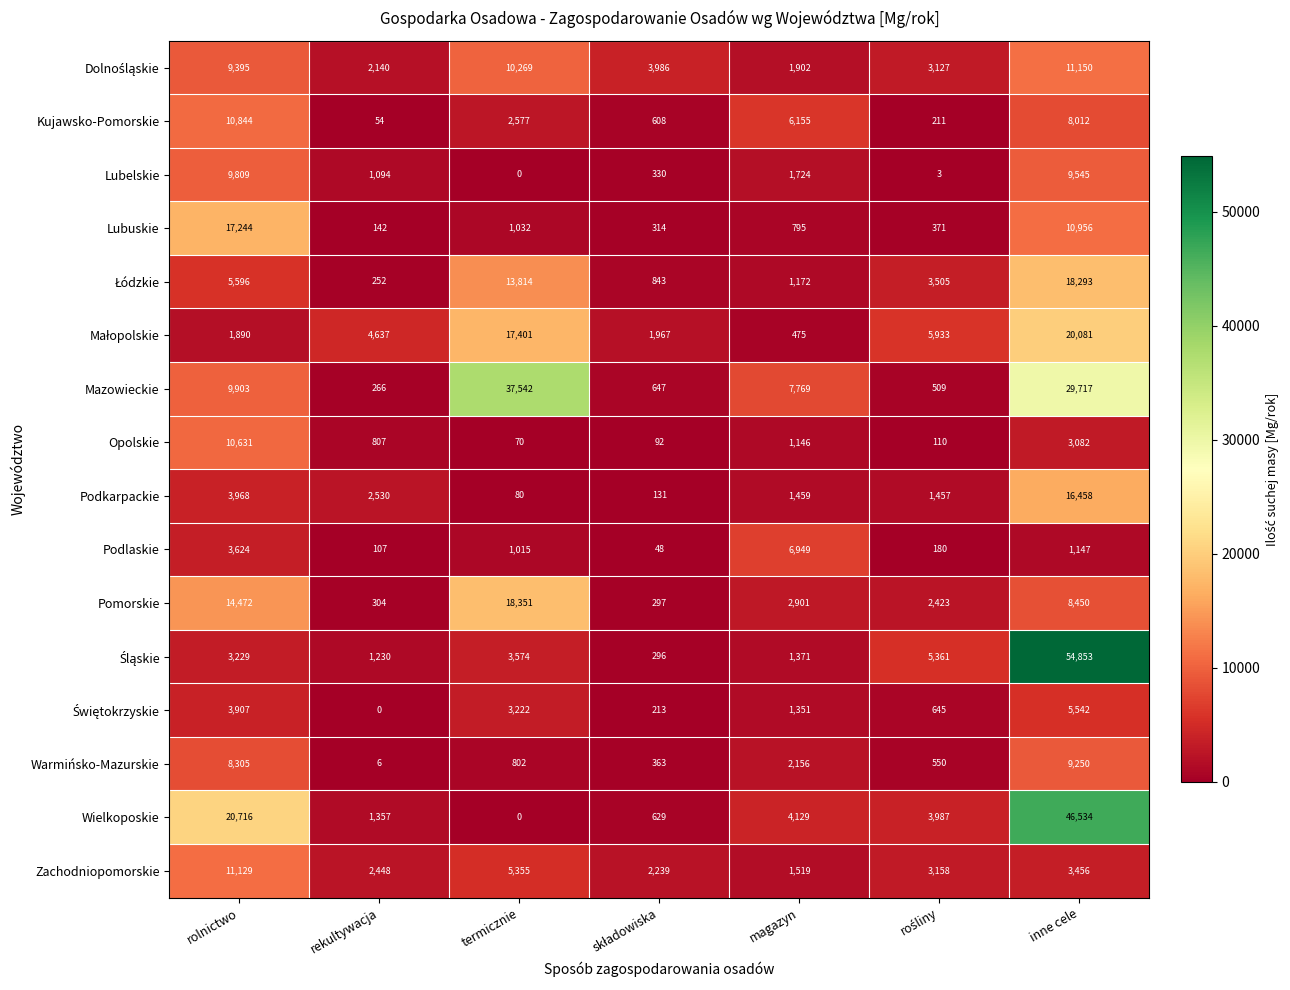

What is the difference between the highest and lowest values at rolnictwo?

18826